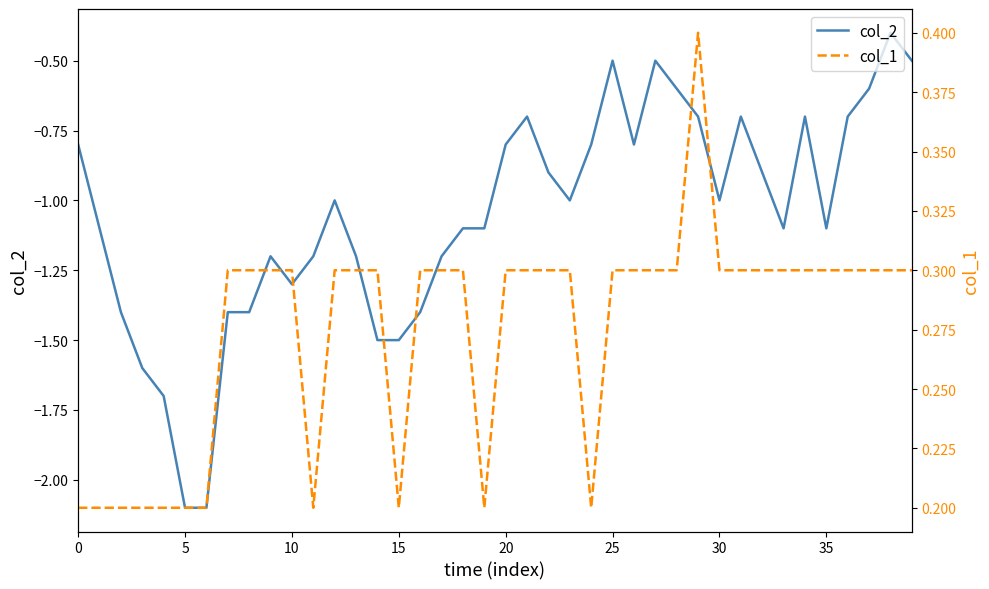

How many distinct data groups are displayed?

2